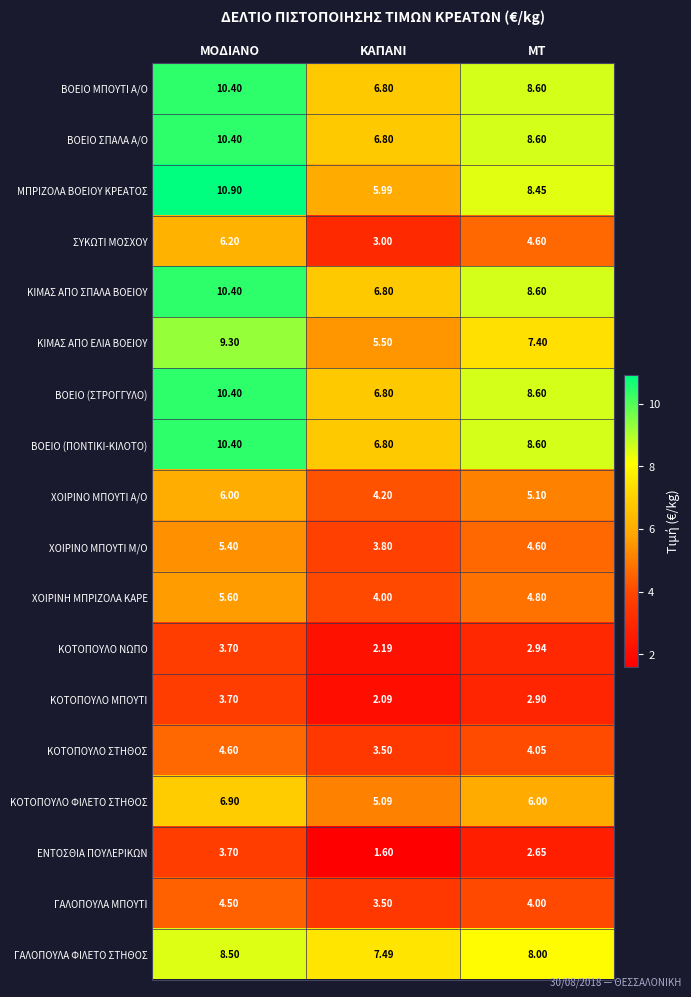

Which series changed the most between ΜΟΔΙΑΝΟ and ΜΤ?

ΜΠΡΙΖΟΛΑ ΒΟΕΙΟΥ ΚΡΕΑΤΟΣ